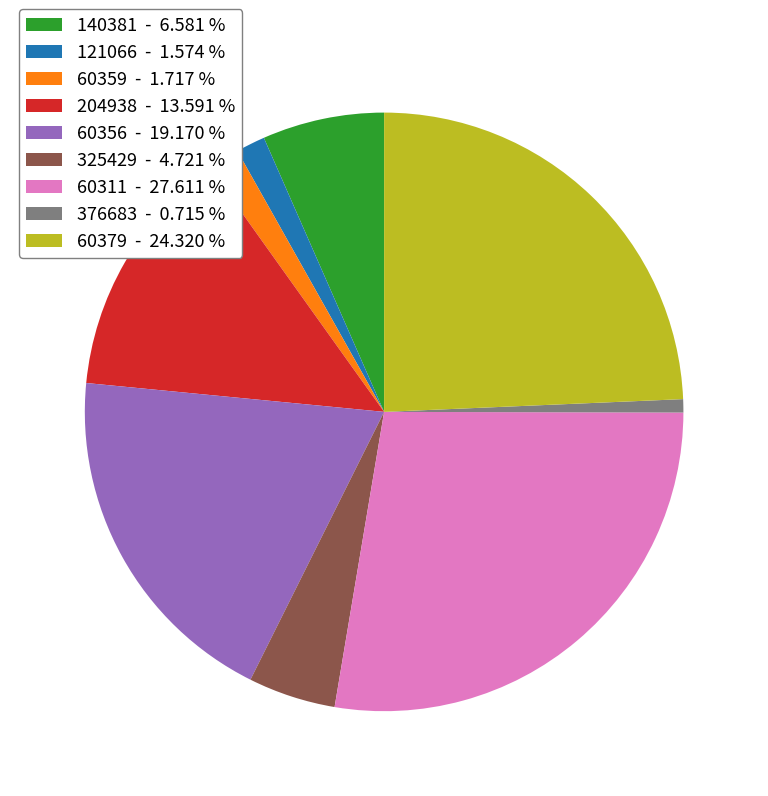

What is the ratio of the value at 140381 to the value at 376683?

9.2